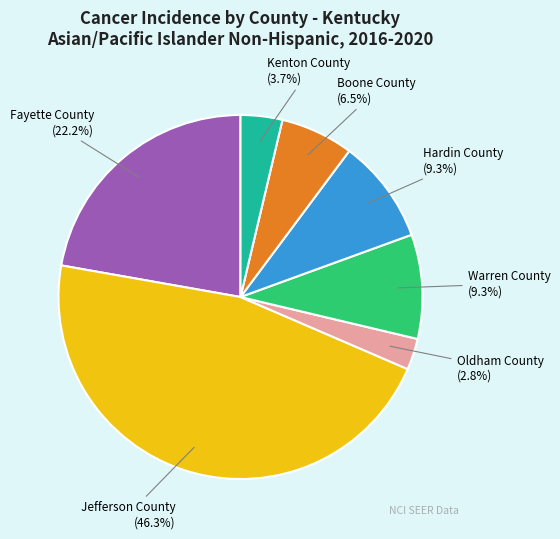

Is the sum of Fayette County and Jefferson County greater than half?

Yes